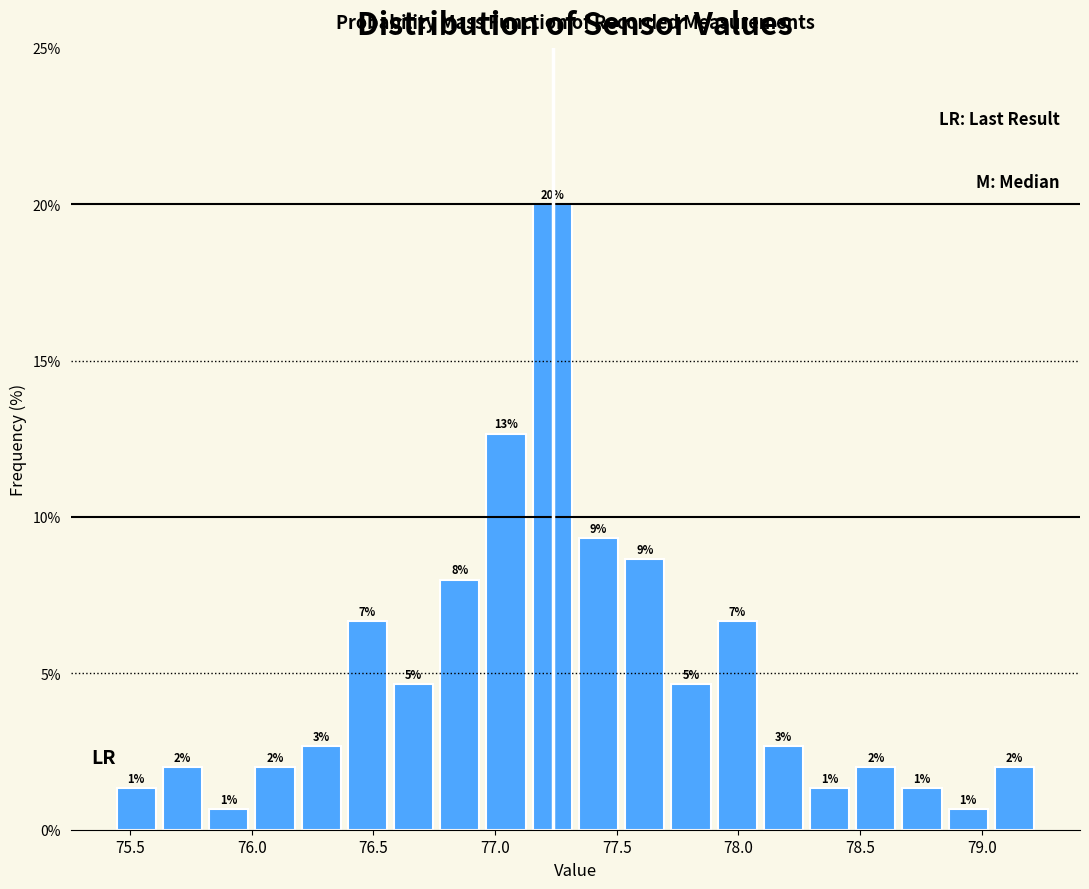

Around what value on the x-axis is the tallest bar? Give the approximate position of its centre, as read against the axis.

77.25